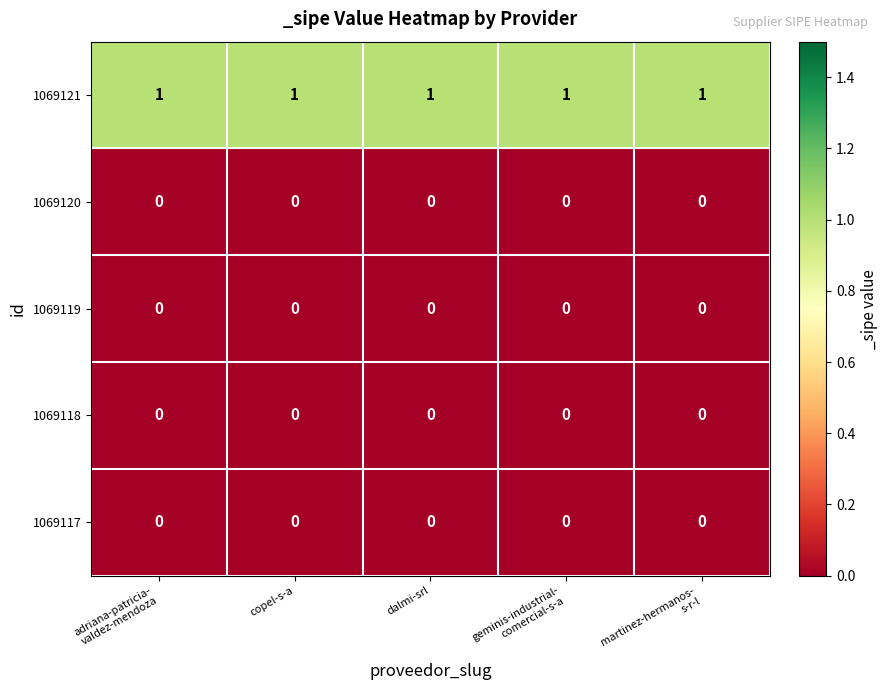

What is the spread (max minus min) of values at adriana-patricia-
valdez-mendoza?

1